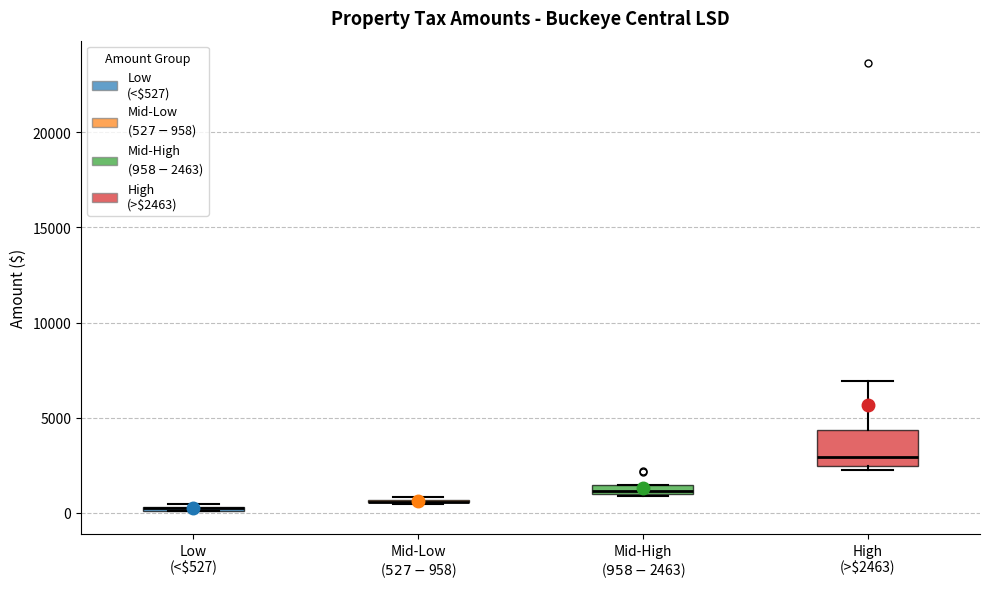

Which box is the tallest, from its lower edge to its upper edge?

High (>$2463)